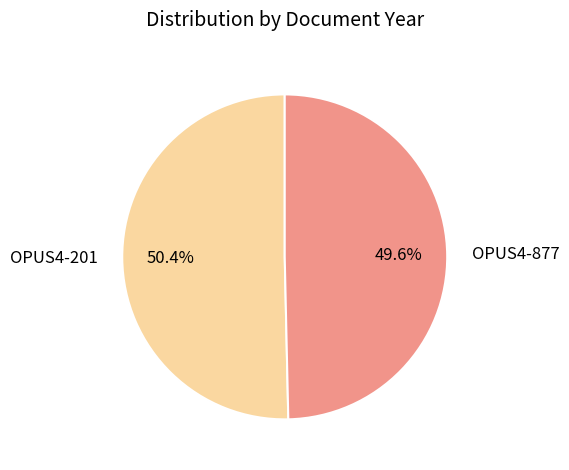

Is OPUS4-201 the majority of the pie?

Yes